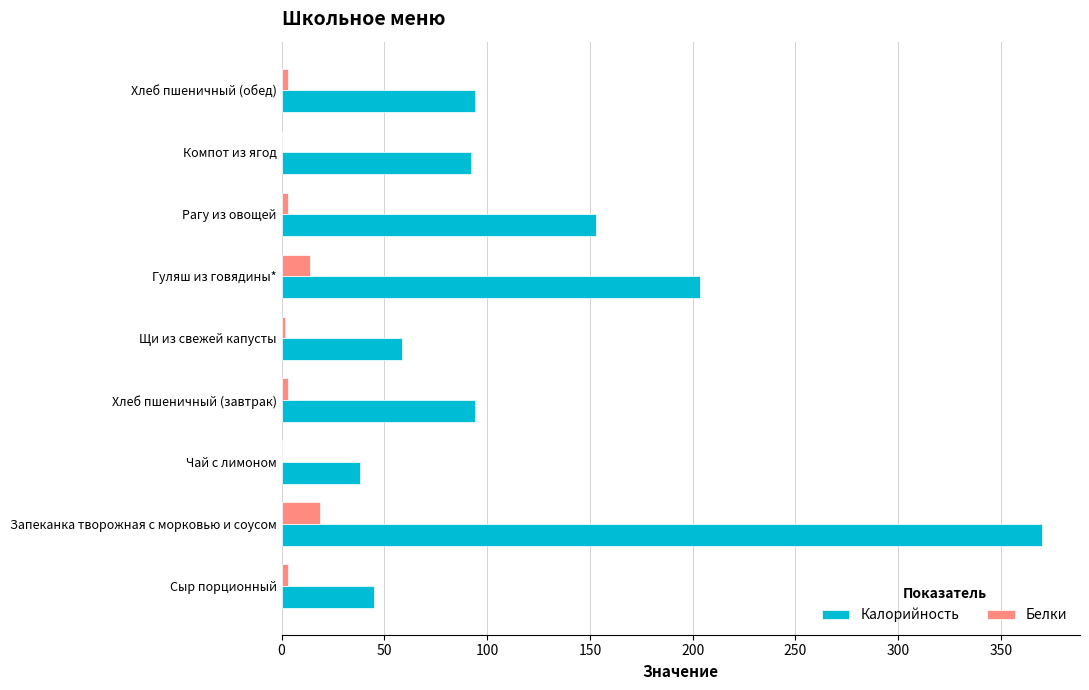

The value of Калорийность at Хлеб пшеничный (завтрак) is 136.6. True or false?

False